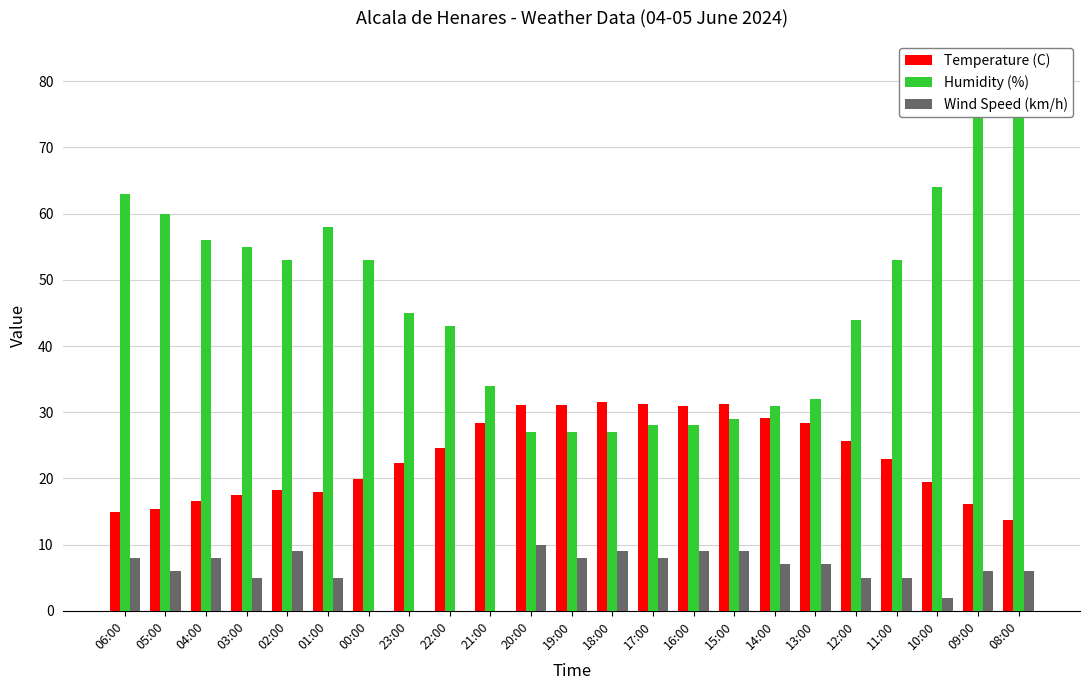

What is the sum of the Humidity (%) values at 04:00 and 02:00?

109.0